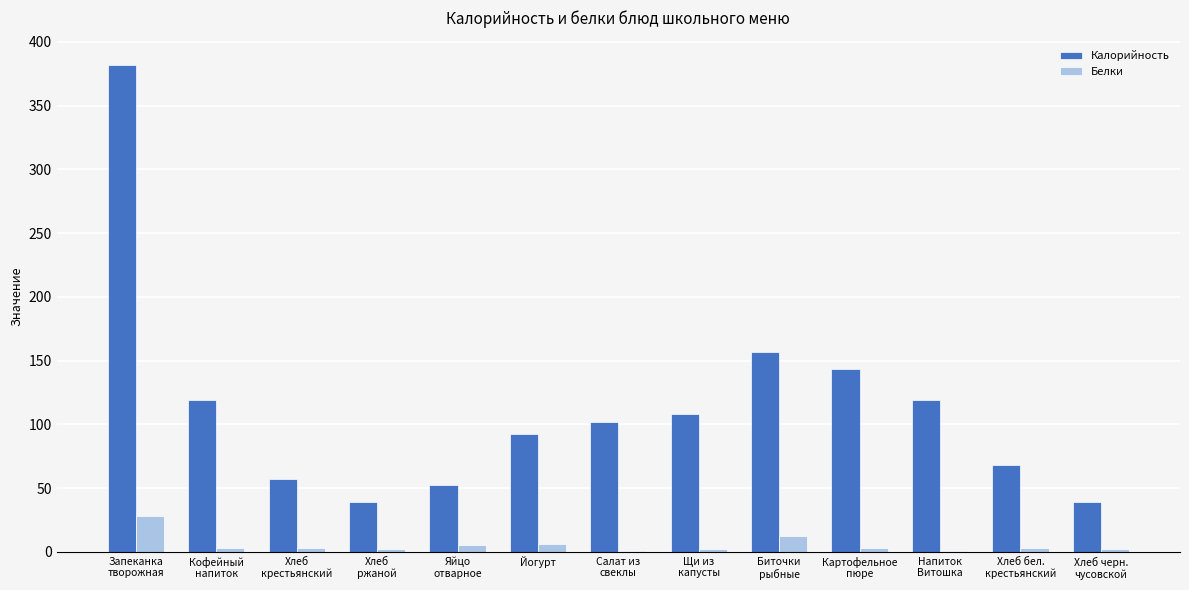

What is the sum of the Белки values at Яйцо
отварное and Напиток
Витошка?

6